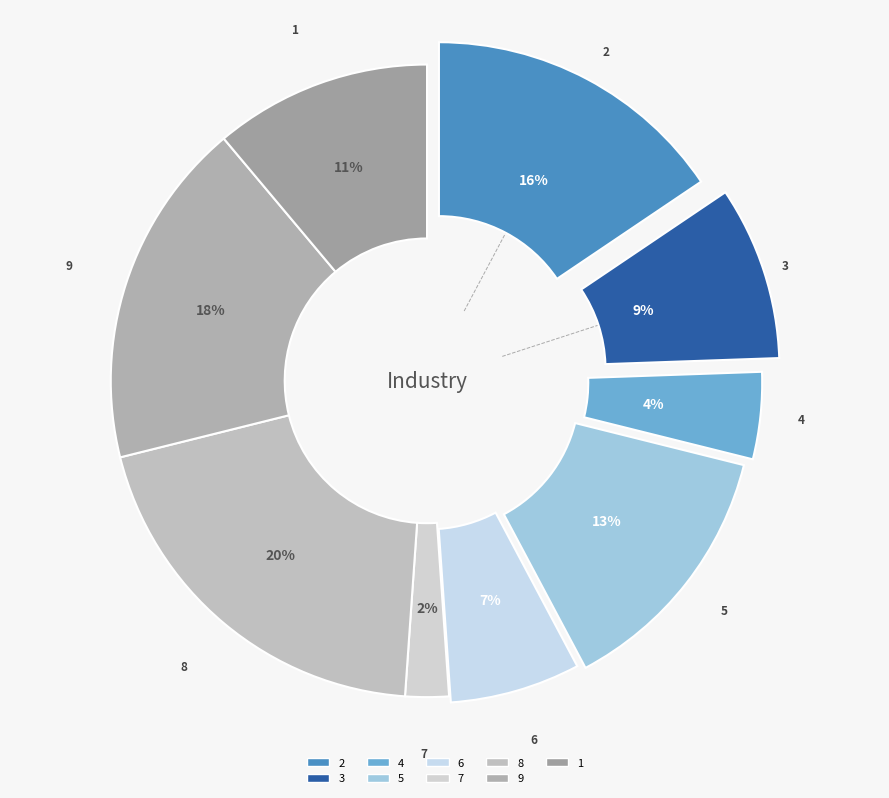

Does any single category account for the majority?

No